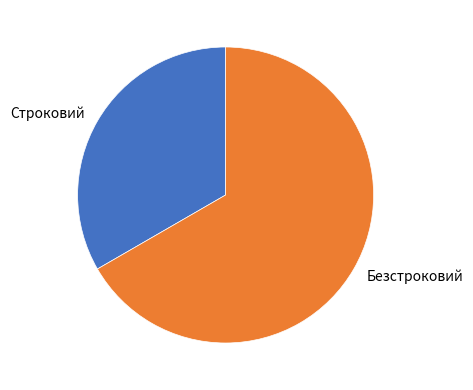

Combined, do Безстроковий and Строковий account for over 50%?

Yes